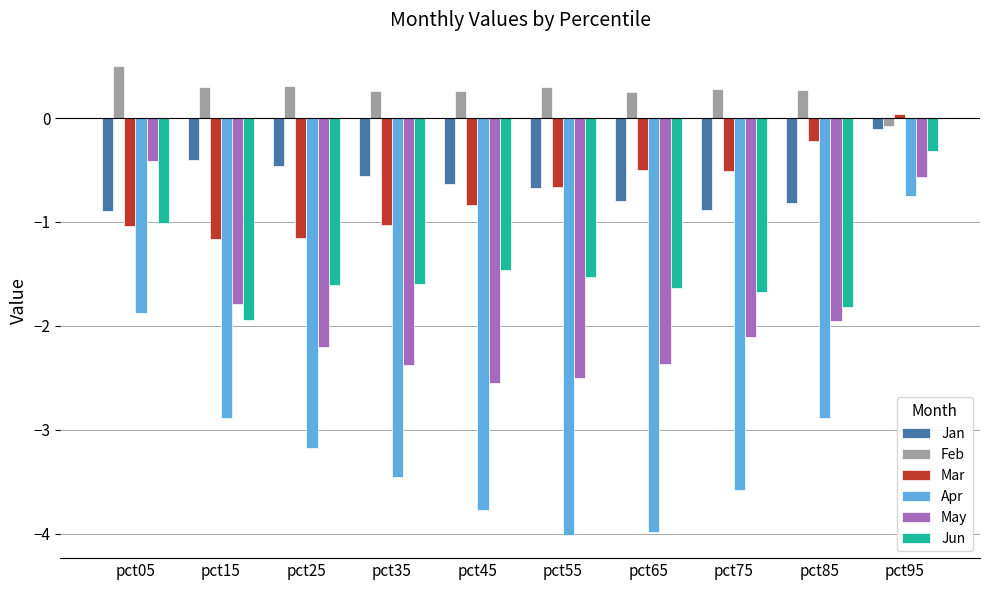

What is the value of the Feb bar at the 3rd from the left?

0.3